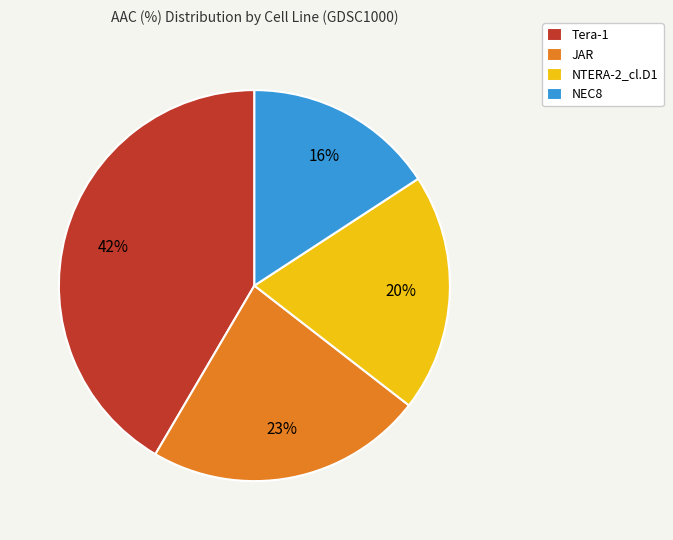

Which category has the smallest portion of the pie?

NEC8